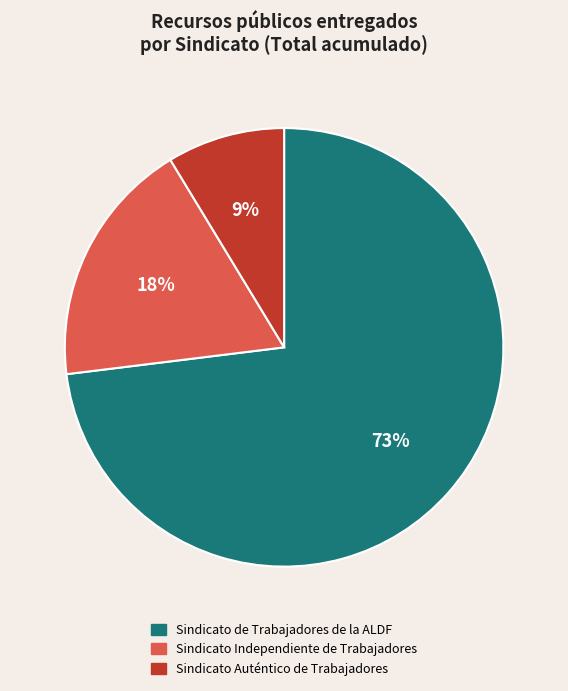

Is there any slice that represents more than half of the pie?

Yes